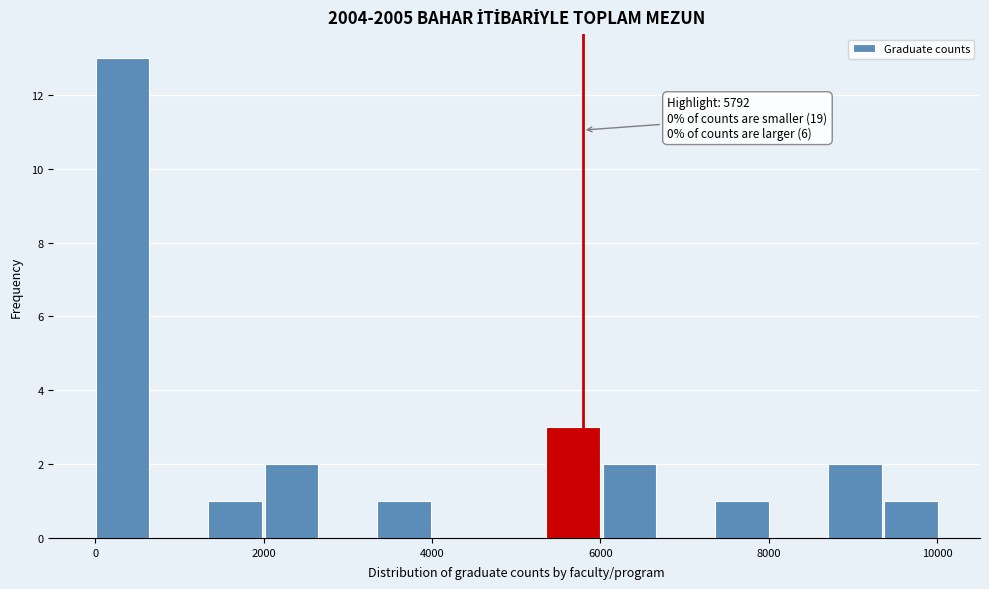

Around what value on the x-axis is the tallest bar? Give the approximate position of its centre, as read against the axis.

400